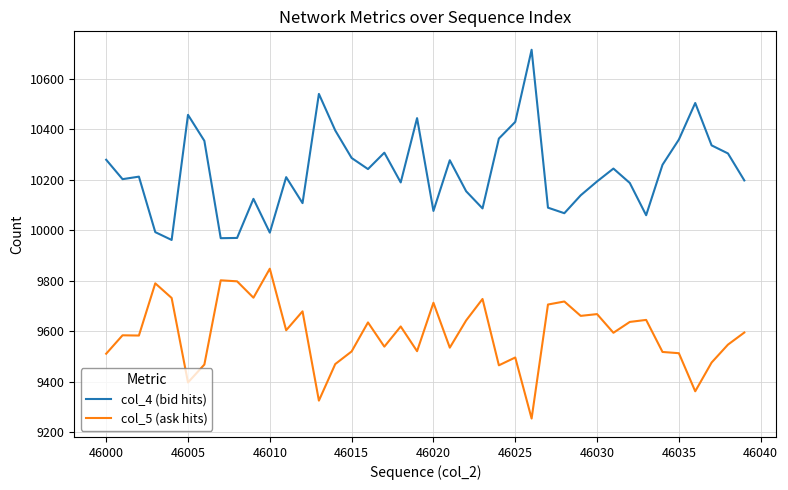

True or false: col_4 (bid hits) and col_5 (ask hits) cross at least once.

False